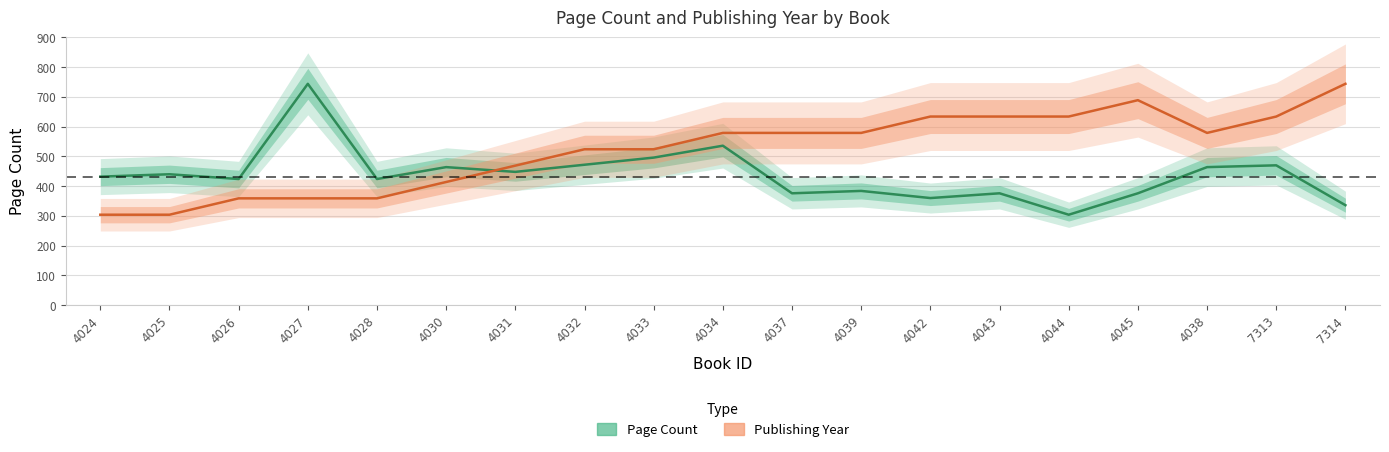

True or false: Page Count (Estimate) has a value of 106 at 4024.

False